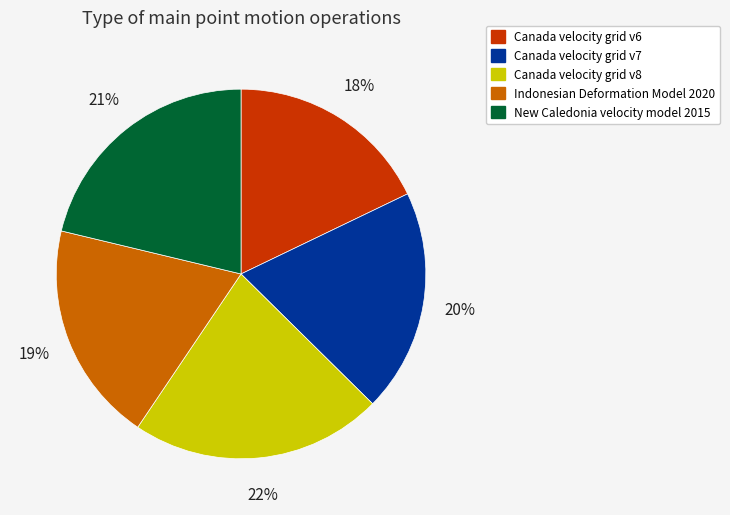

To the nearest percent, what is the average slice percentage?

20%